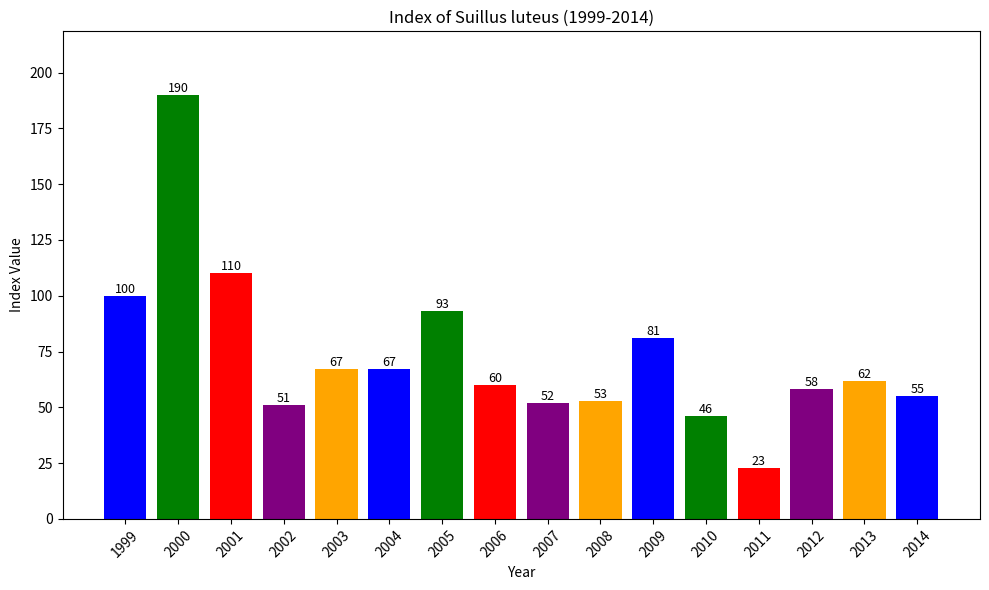

Count the number of data series in this chart.

1